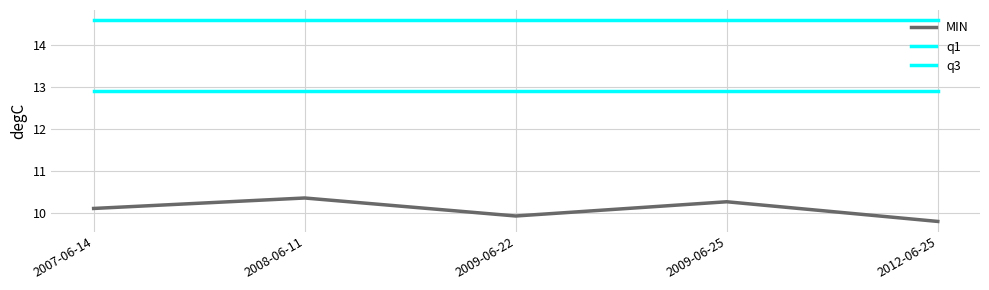

How many lines are shown in the chart?

3